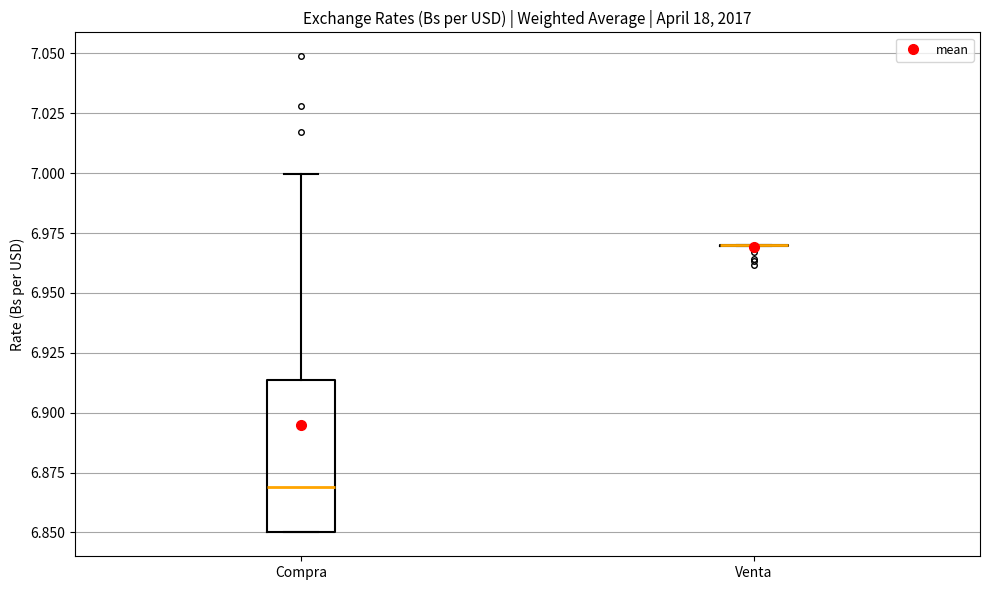

Reading left to right, read every box against the y-axis: the position of its median line, the range the box covers, and the ends of its whiskers. The values are not printed on the chart, so give them approximately, as read against the axis.

Compra: median 6.870, box 6.850 to 6.915, whiskers 6.850 to 7.000
Venta: box collapsed to a line at 6.970, whiskers 6.970 to 6.970